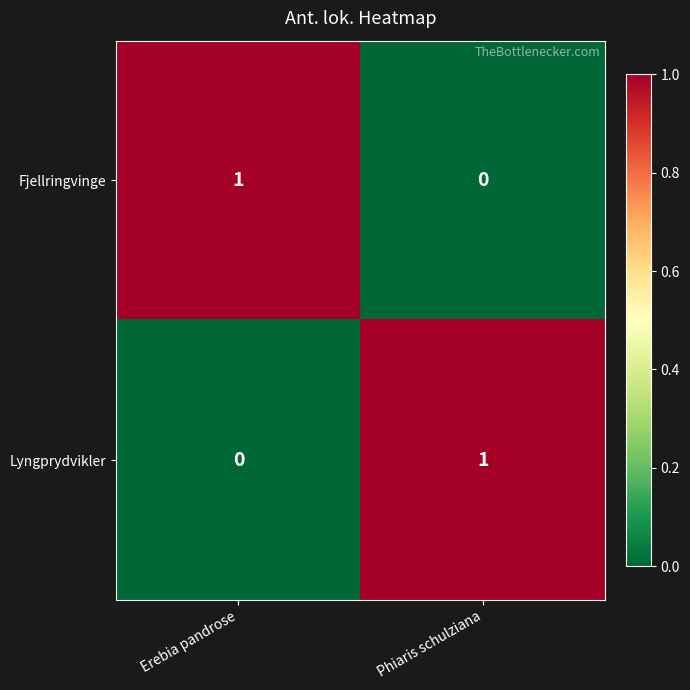

What is the spread (max minus min) of values at Erebia pandrose?

1